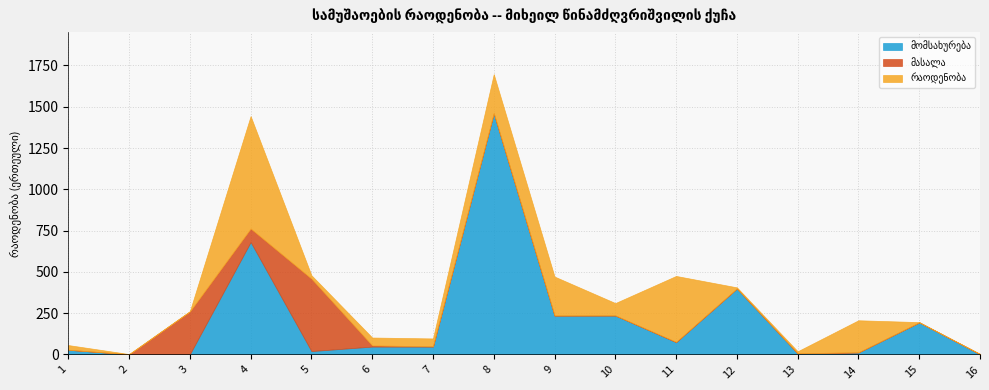

True or false: მომსახურება has more than 0 interior local peaks.

True